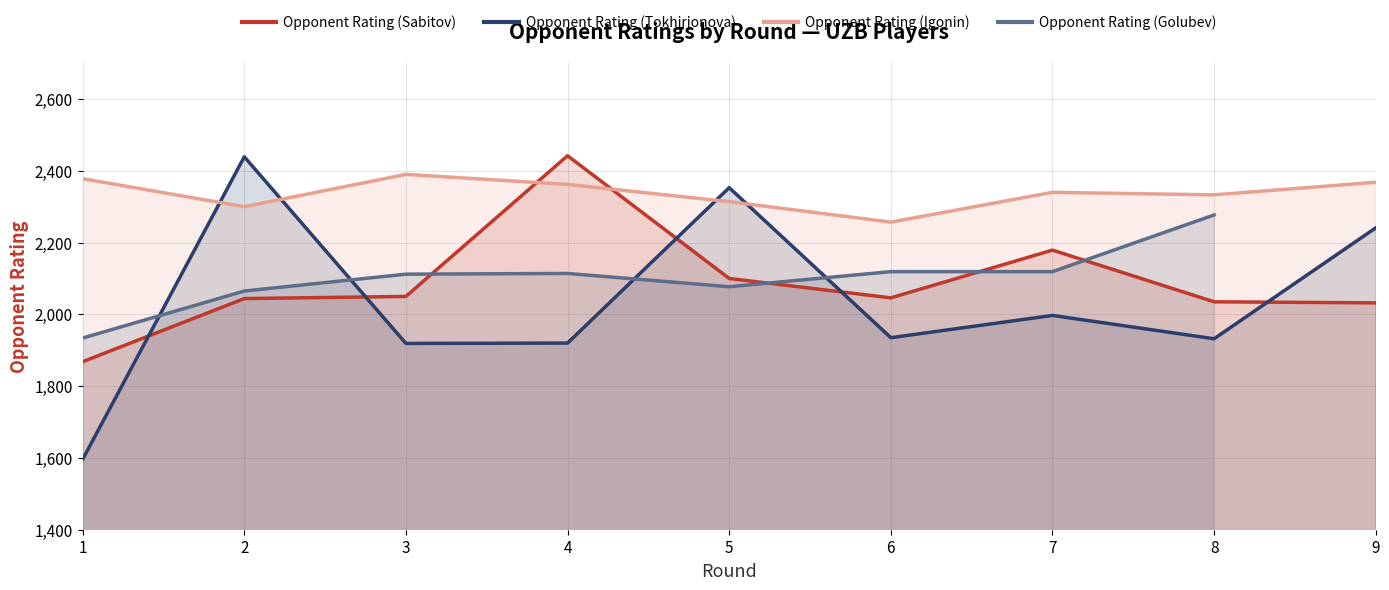

True or false: Opponent Rating (Sabitov) has a value of 1327.3 at 3.

False